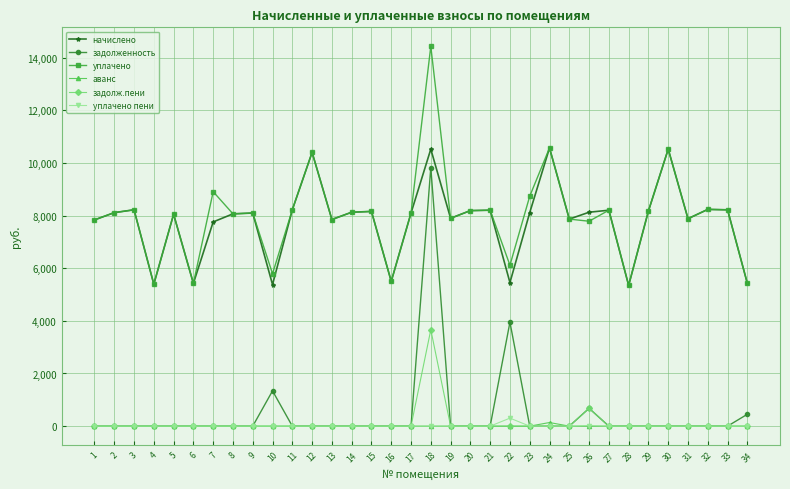

What is the difference between the highest and lowest values at 25?

7864.3